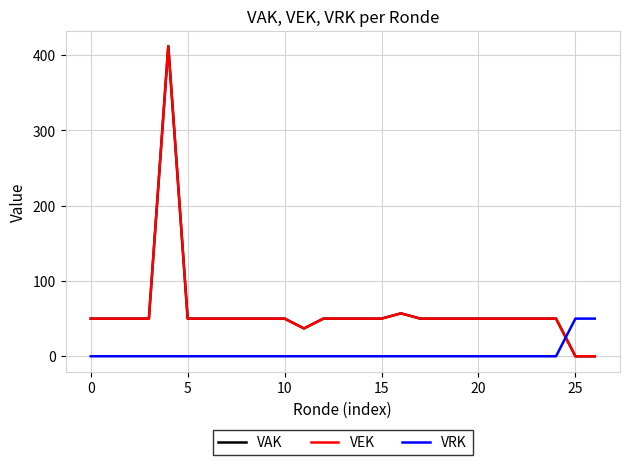

Does the chart have visible grid lines?

Yes